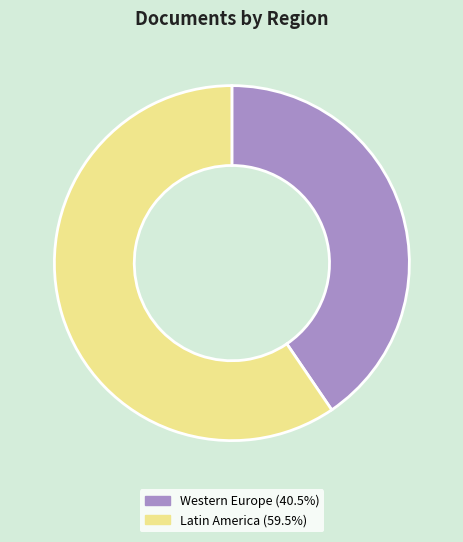

Is there any slice that represents more than half of the pie?

Yes